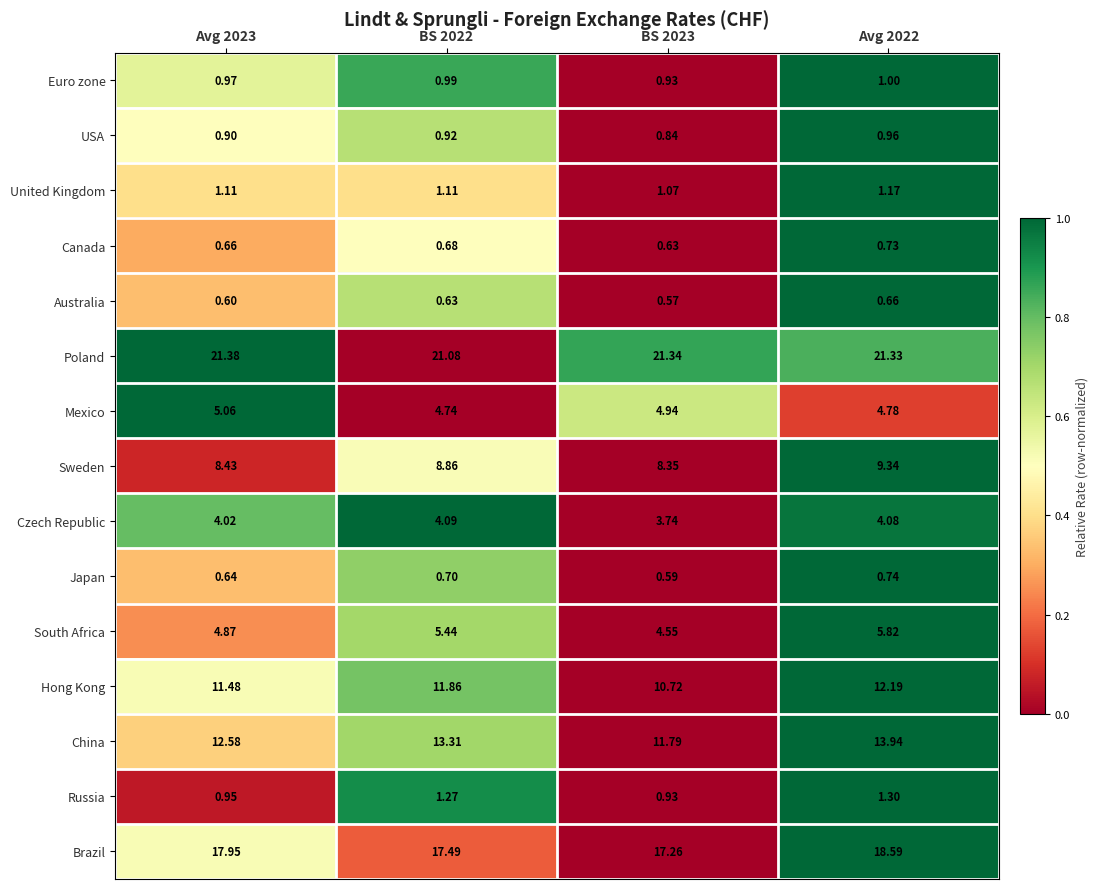

Which series has the largest total across all categories?

Poland